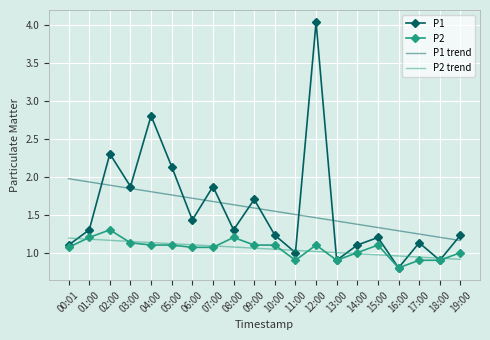

What is the difference between the highest and lowest values at 14:00?

0.4